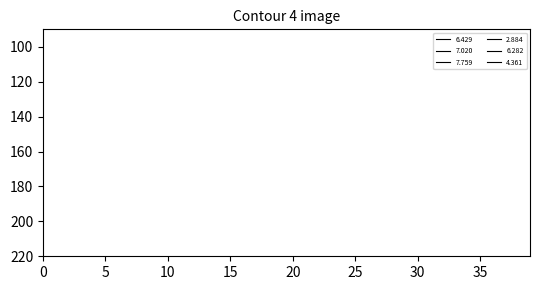

True or false: 6.429 and 4.361 intersect in this chart.

True